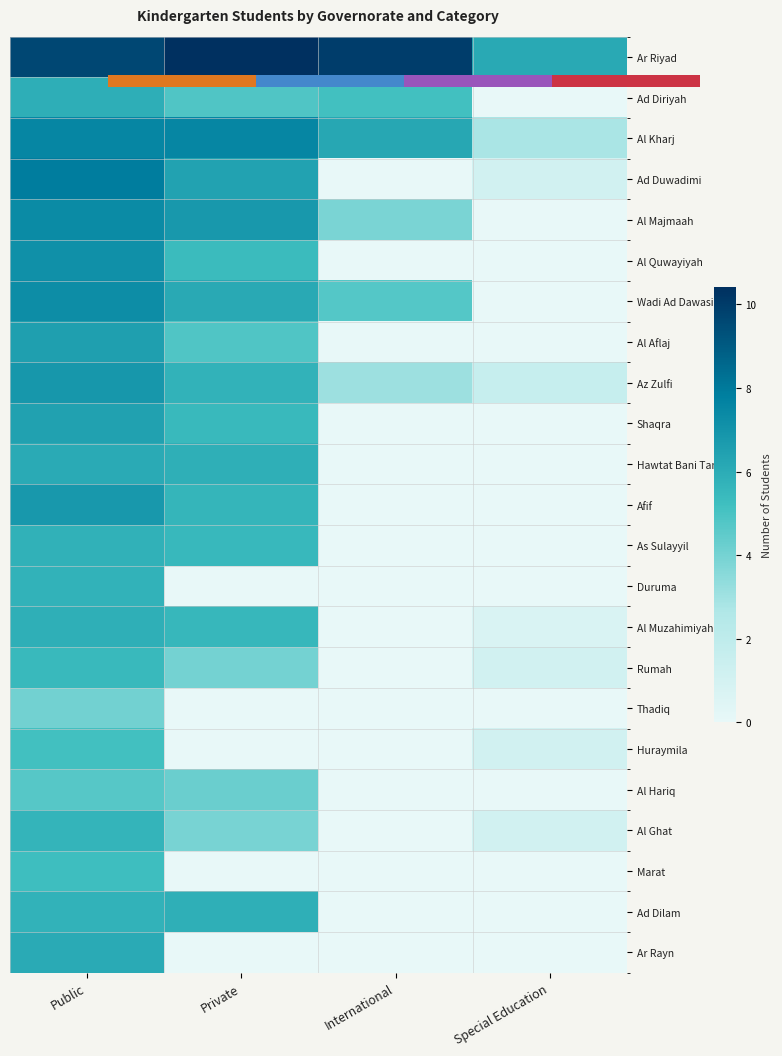

List the labels in order of Al Hariq value, largest first.

Public, Private, International, Special Education